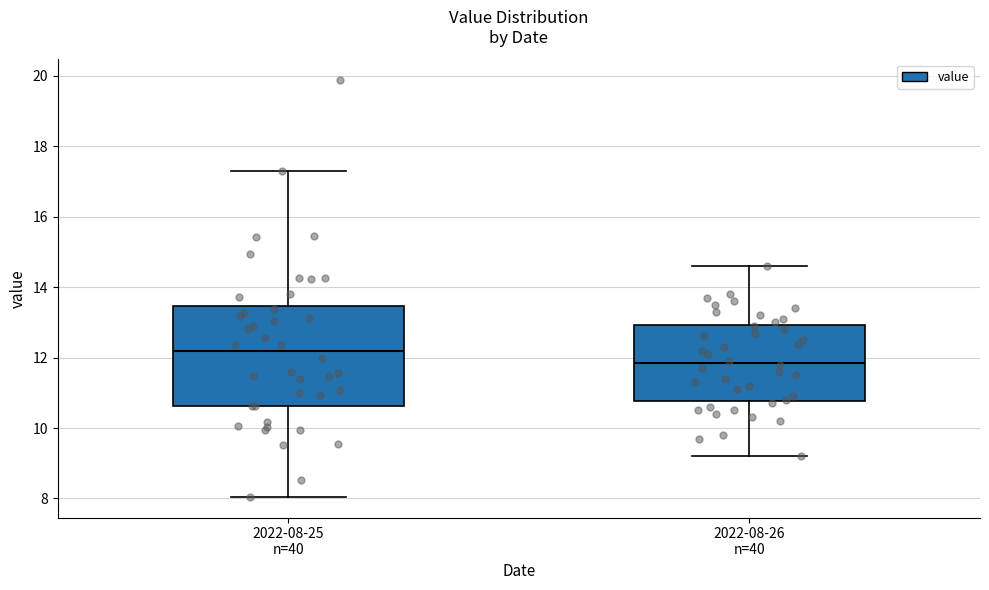

Where does the lower whisker of the box for 2022-08-26 n=40 end on the y-axis? The values are not printed on the chart, so give them approximately, as read against the axis.

9.2